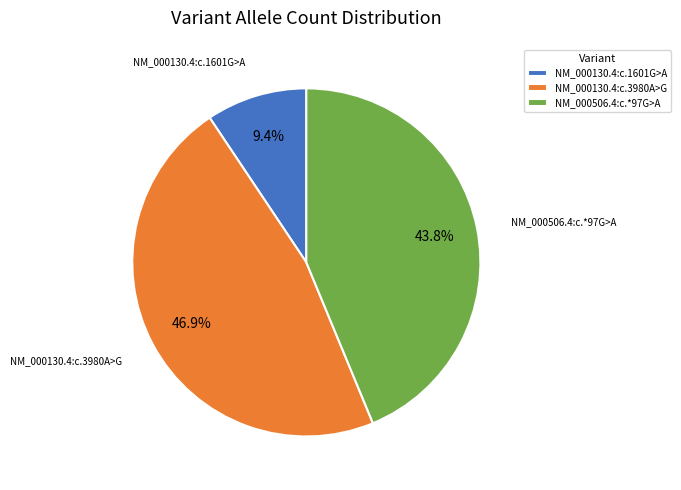

Combined, do NM_000130.4:c.3980A>G and NM_000506.4:c.*97G>A account for over 50%?

Yes